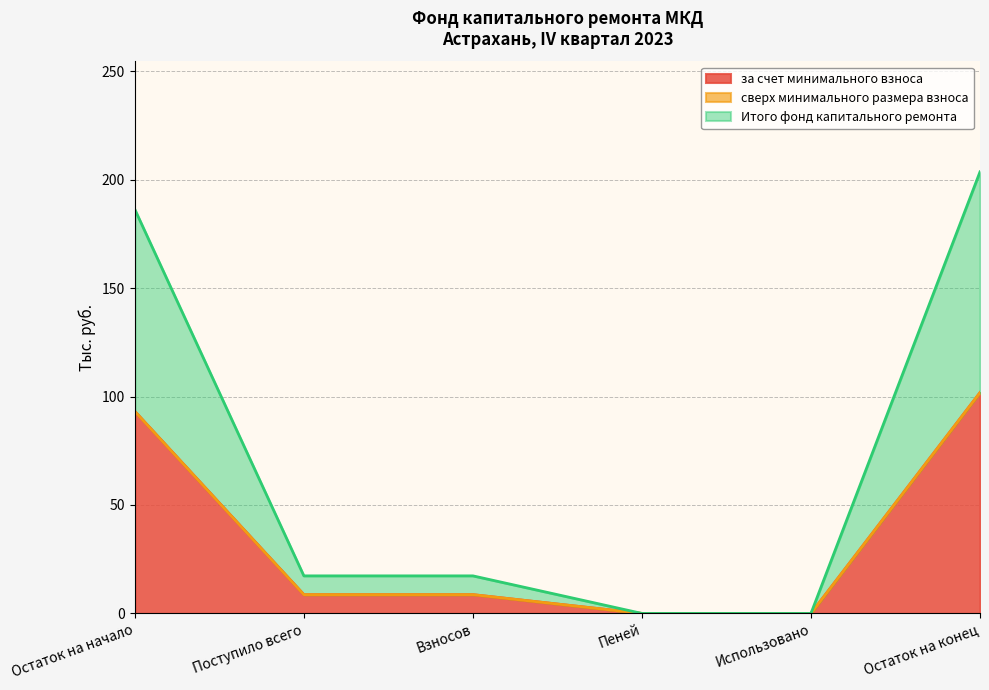

True or false: за счет минимального взноса has a value of 6.0 at Взносов.

False